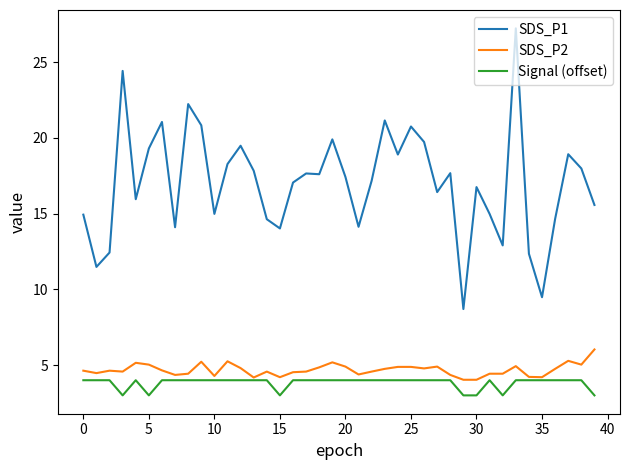

What is the highest value of the SDS_P1 series?

27.2